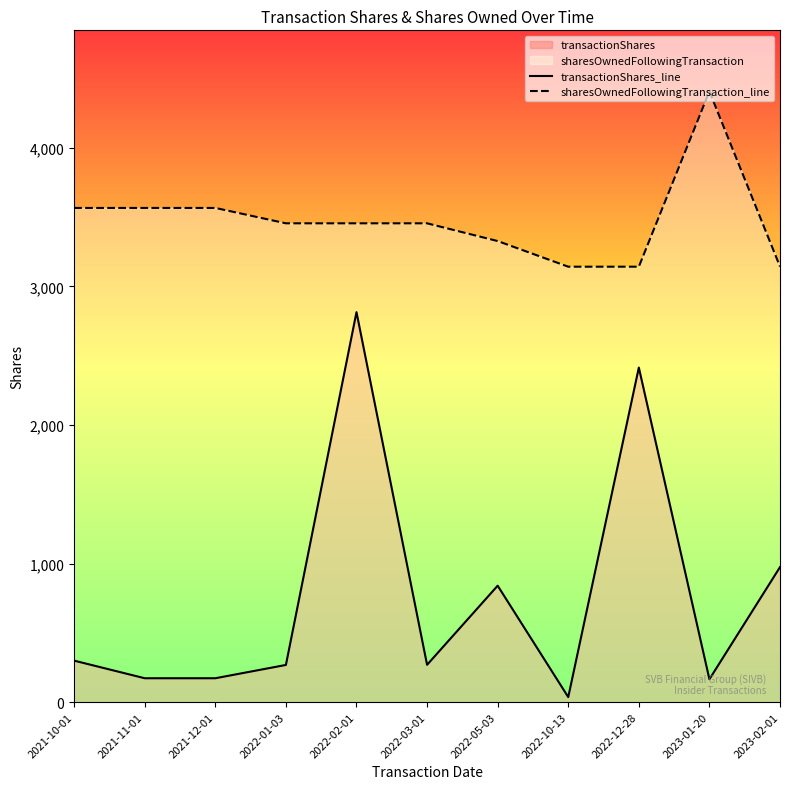

Rank the series by their maximum value, from highest to lowest.

sharesOwnedFollowingTransaction_line, transactionShares_line